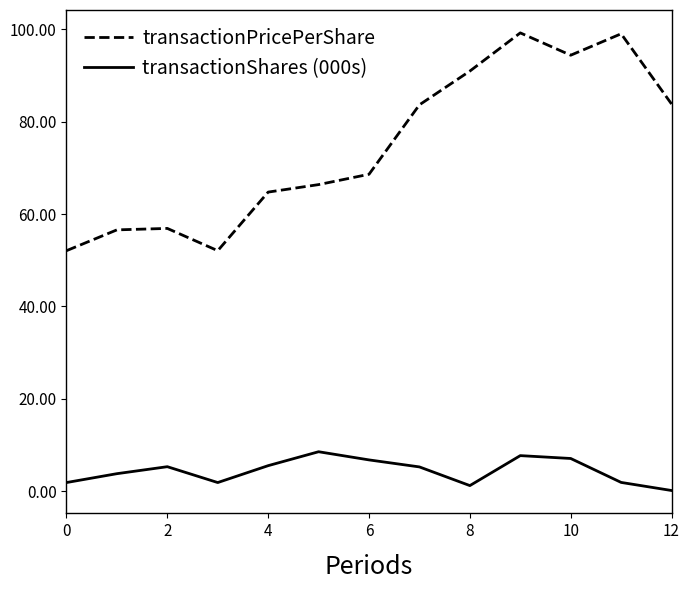

How many values in the transactionShares (000s) series exceed 5?

7